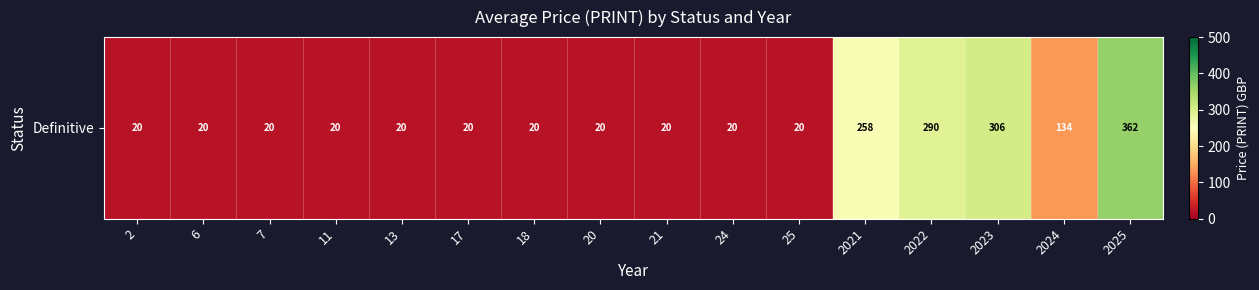

What is the smallest value displayed?

20